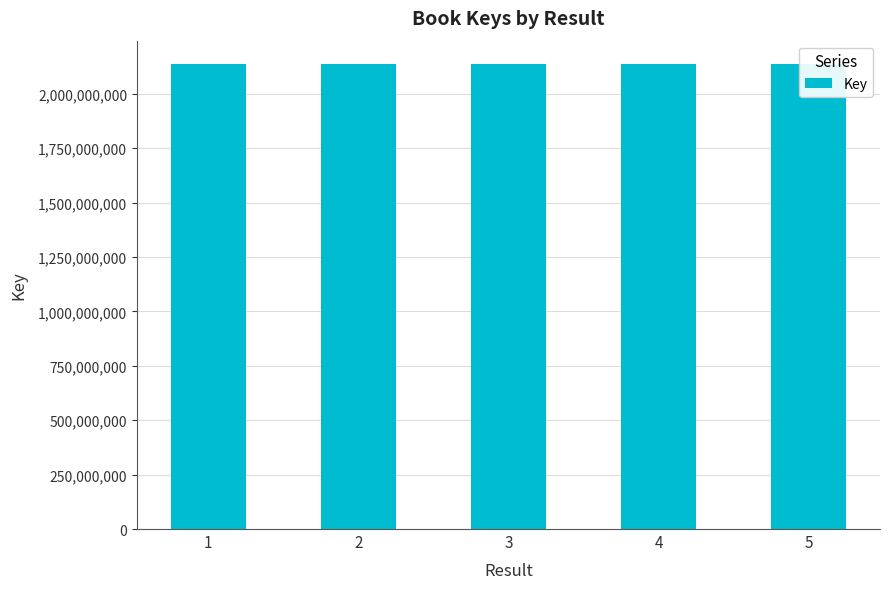

What is the smallest value displayed?

2137686037